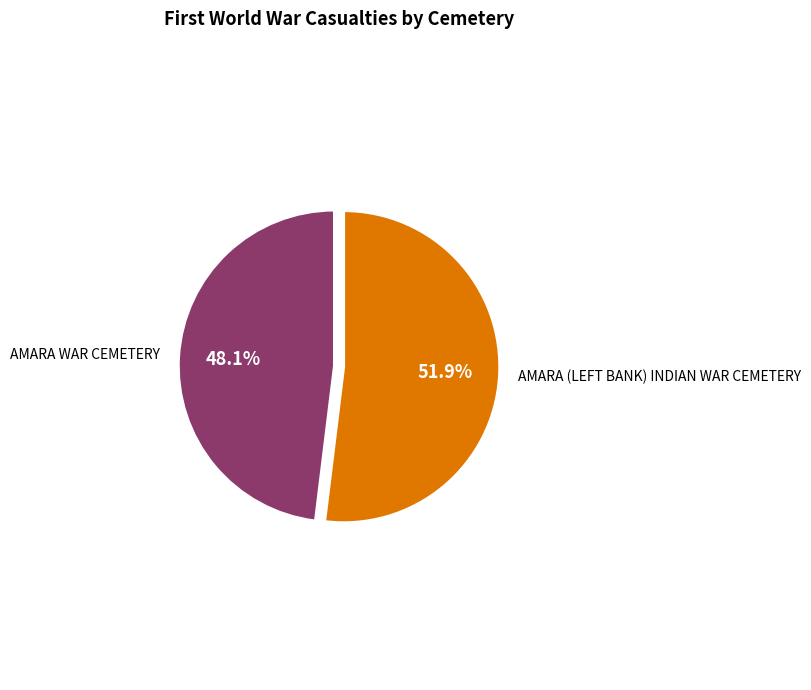

Does any single category account for the majority?

Yes